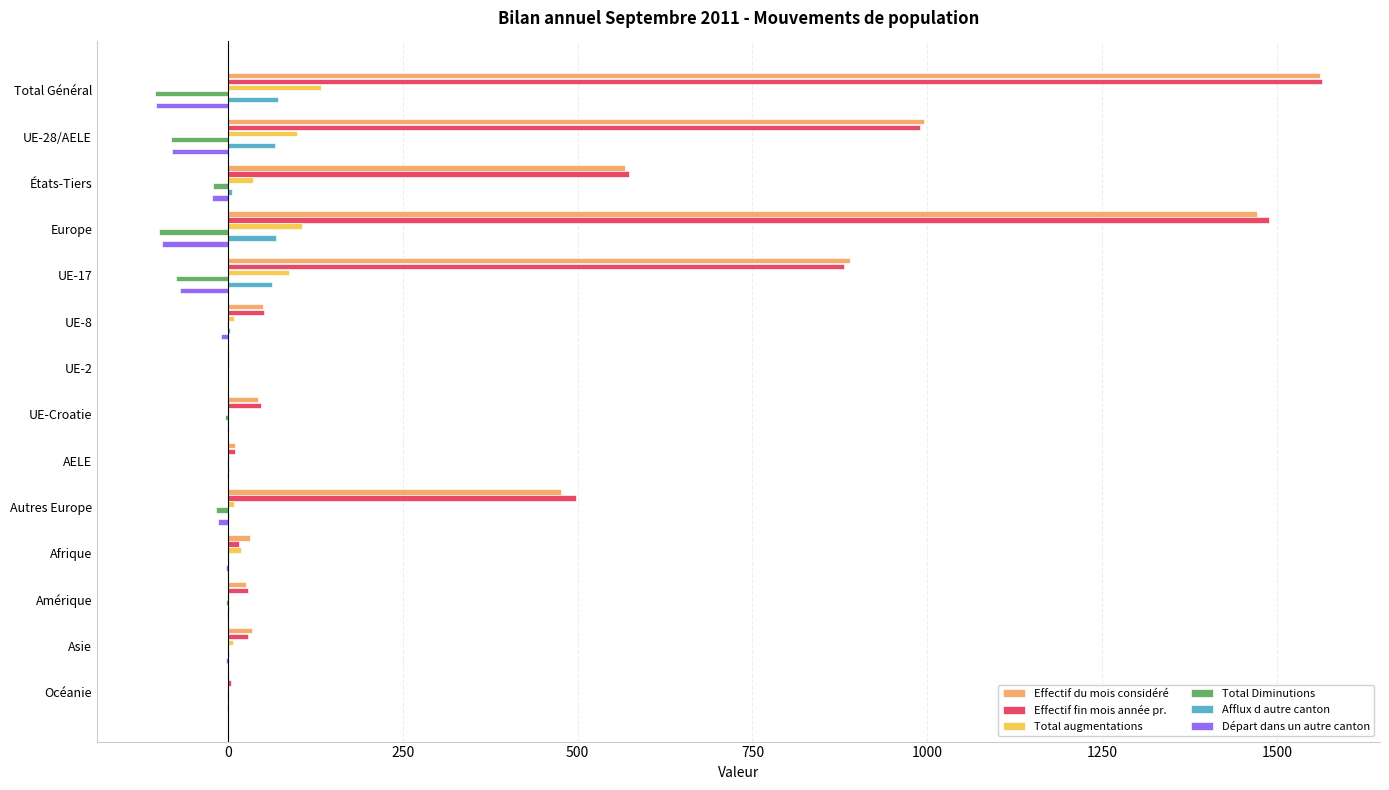

Which label corresponds to the largest value in the chart?

Total Général